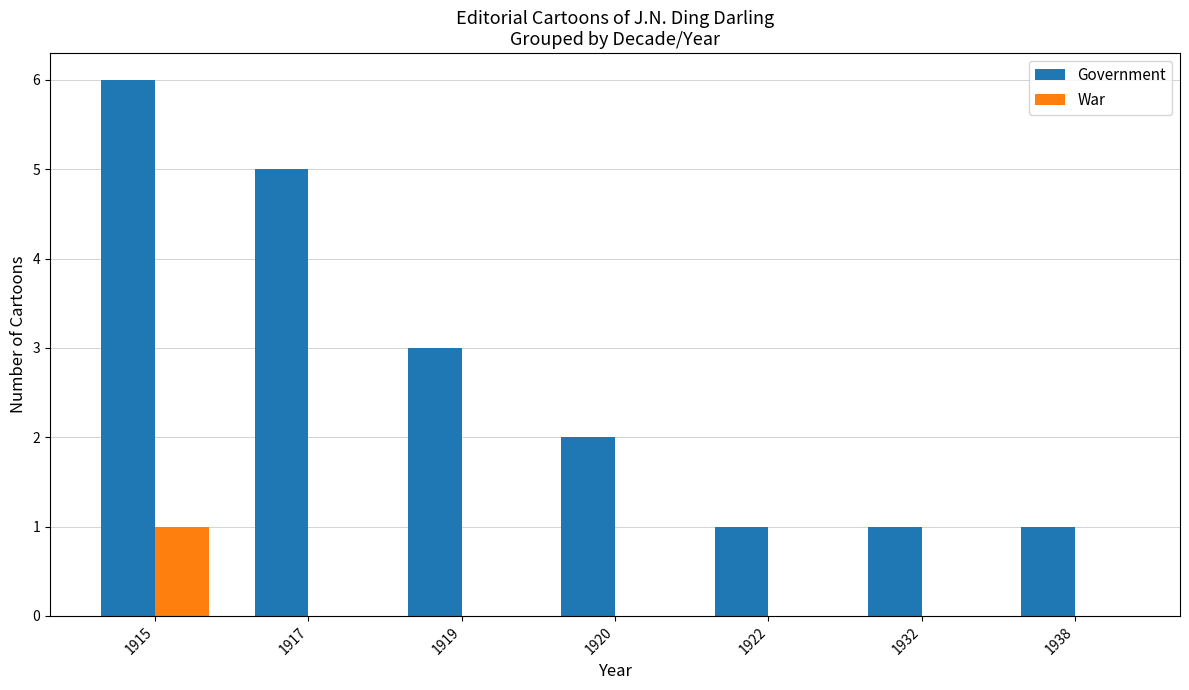

Between 1917 and 1920, which series saw the biggest shift?

Government